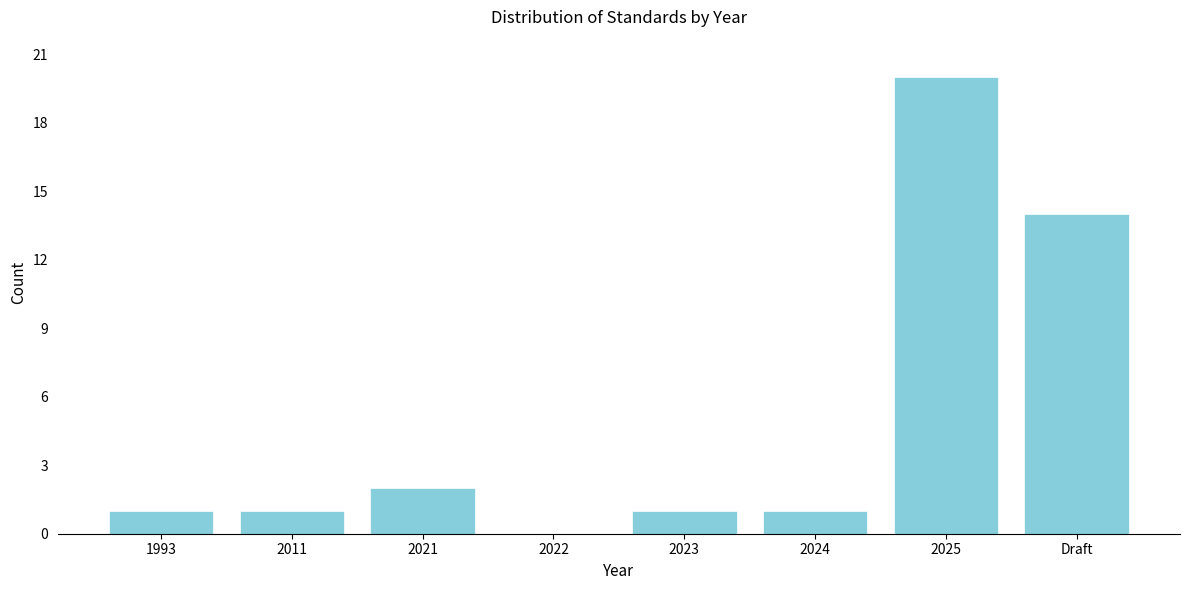

Reading right to left, list all the values displayed in this chart.

Draft=14	2025=20	2024=1	2023=1	2022=0	2021=2	2011=1	1993=1